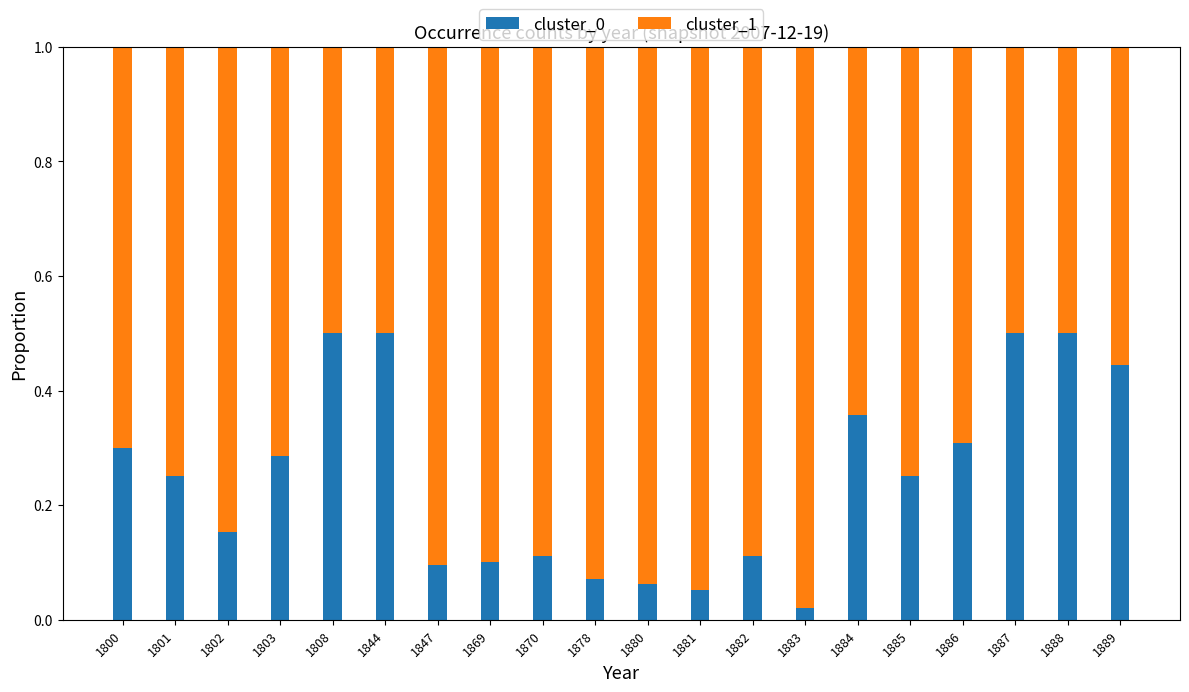

Is it true that cluster_0 equals 0.5 at 1887?

True